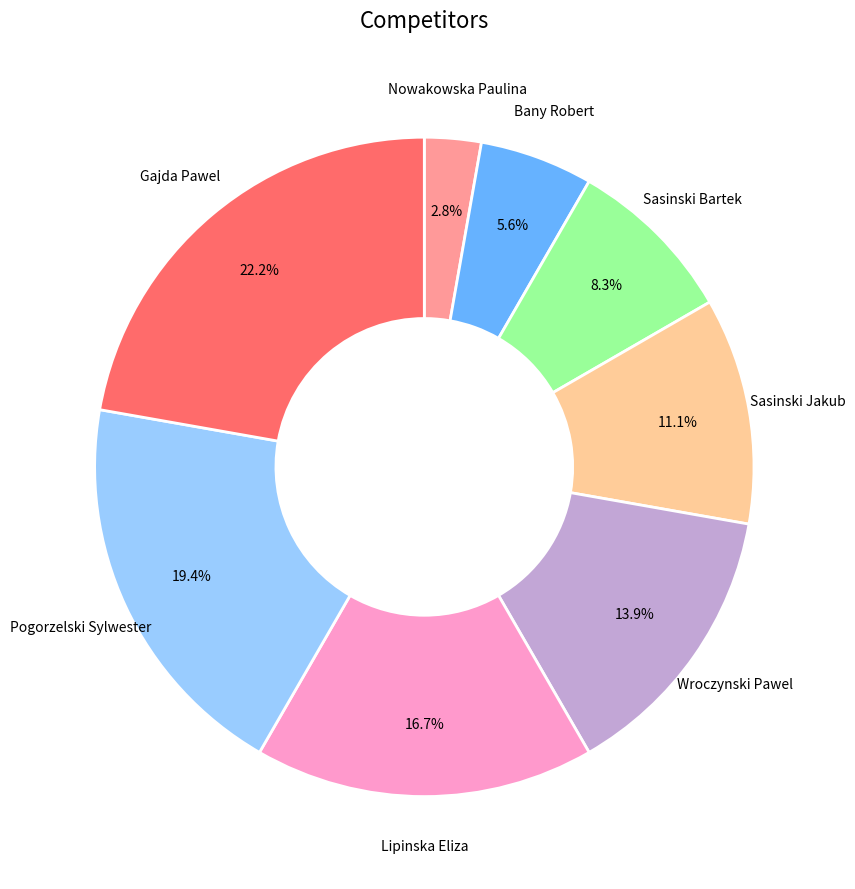

True or false: Sasinski Bartek accounts for 8% of the total.

True